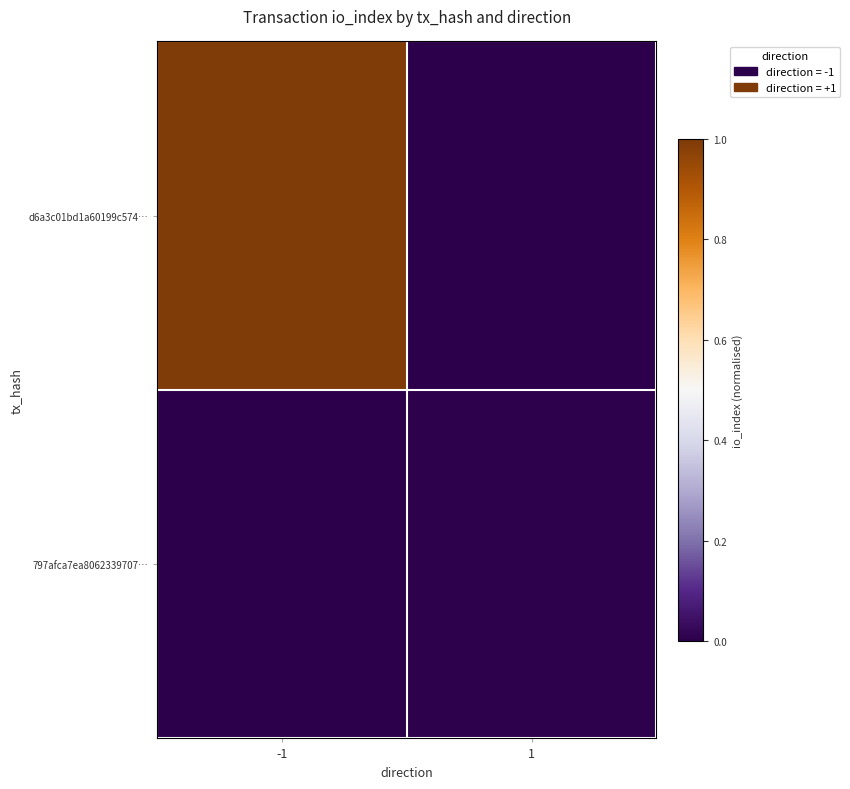

How many data points does each series have?

2